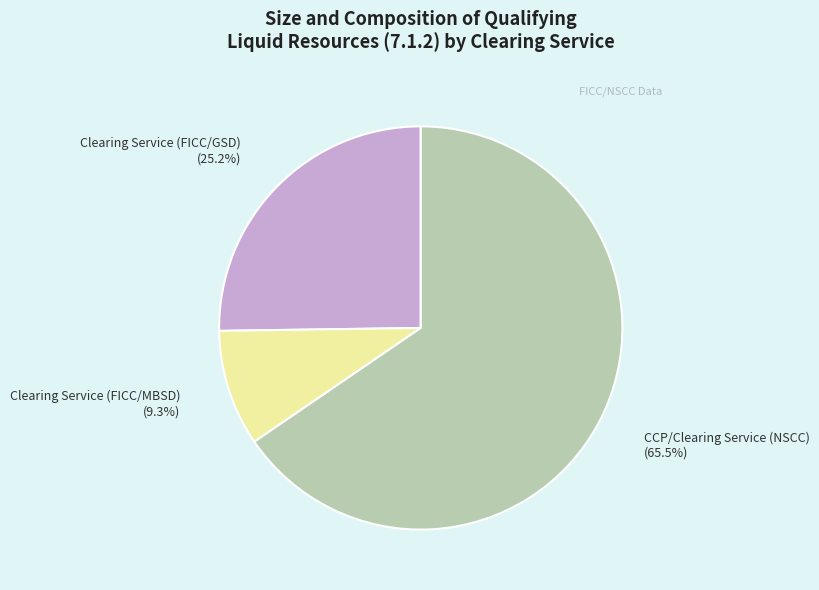

To the nearest percent, what is the average slice percentage?

33%